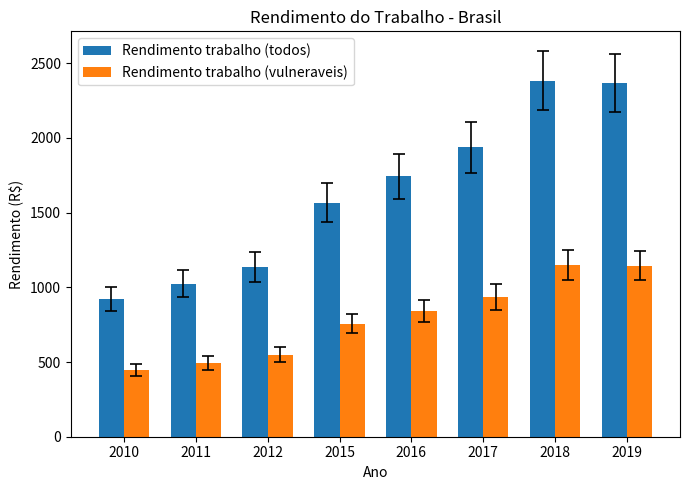

What is the sum of the Rendimento trabalho (todos) values at 2017 and 2018?

4321.8